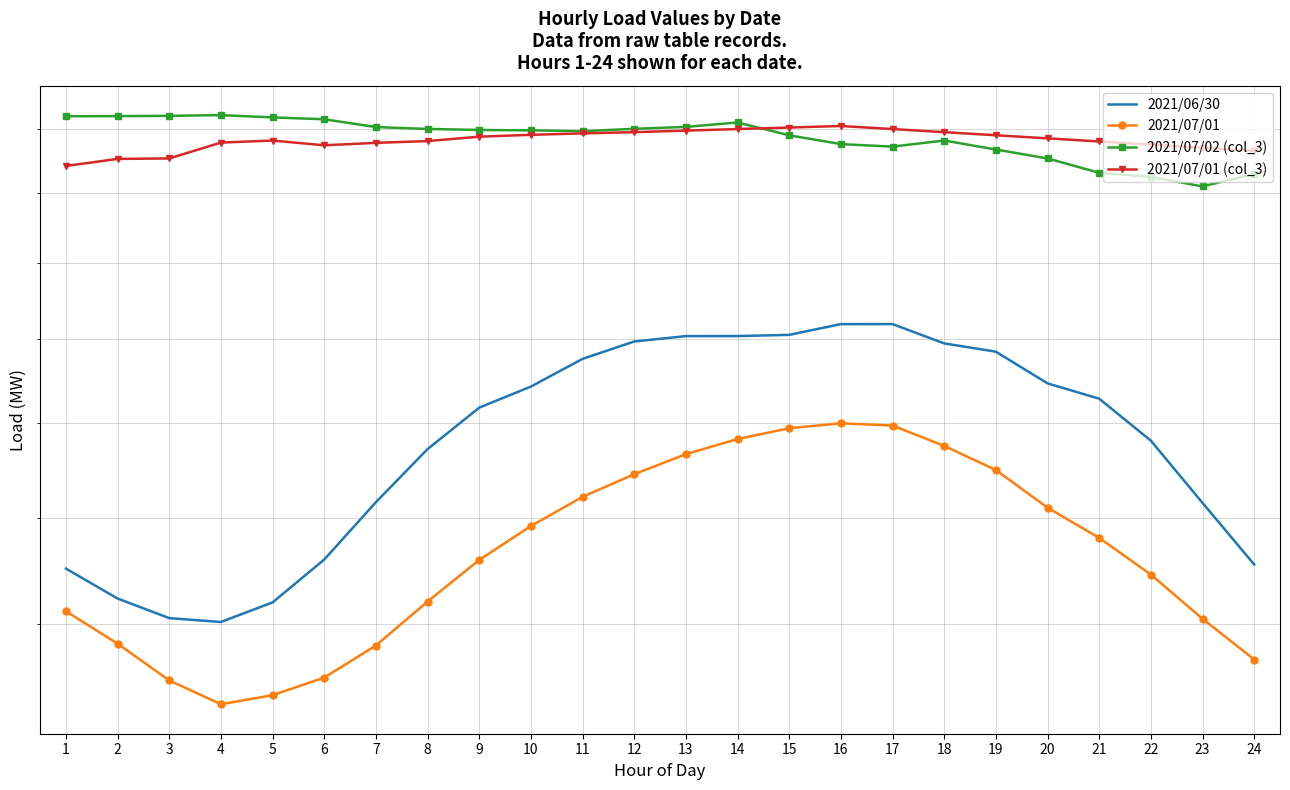

What value does the 2021/07/01 series have at 9, to the nearest 100?

15200